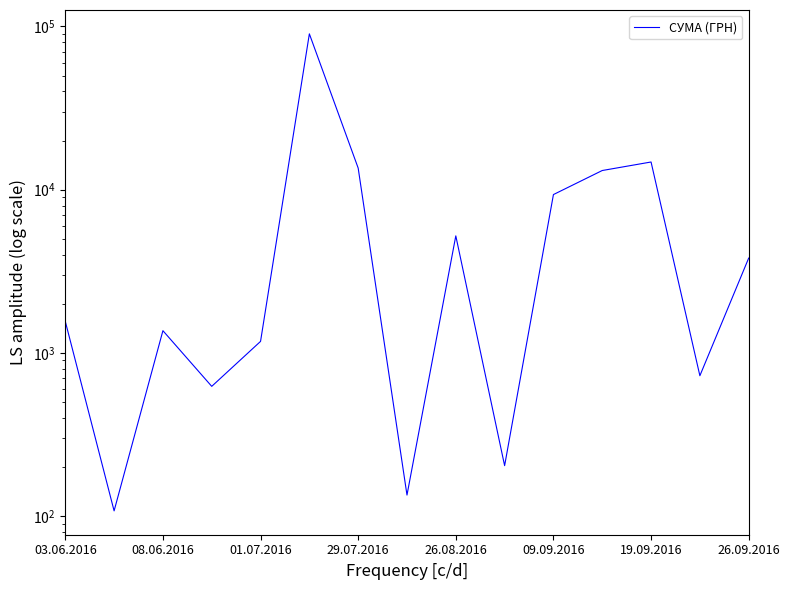

True or false: the data shows 5215.7 at 26.08.2016.

True